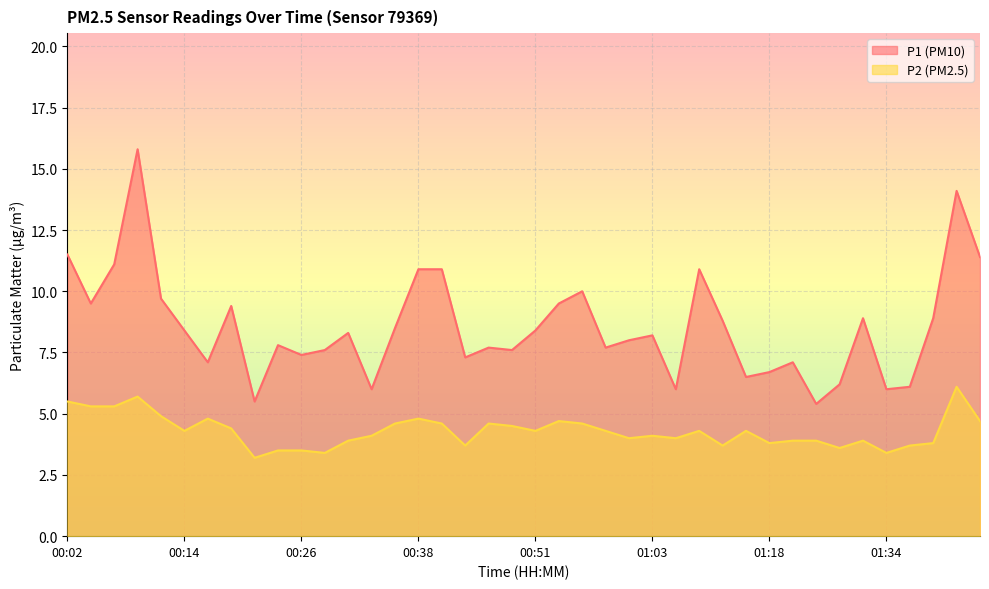

Which series has the largest range (max minus min)?

P1 (PM10)